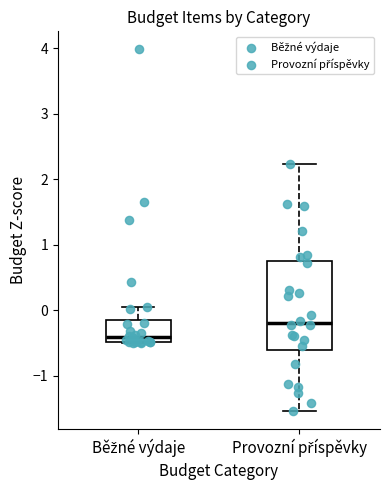

Reading left to right, transcribe this box plot: for each box, give where its median line is, the range the box spans, and where its two whiskers end, as read against the y-axis. The values are not printed on the chart, so give them approximately, as read against the axis.

Běžné výdaje: median -0.4, box -0.5 to -0.1, whiskers -0.5 to 0.1
Provozní příspěvky: median -0.2, box -0.6 to 0.7, whiskers -1.5 to 2.2